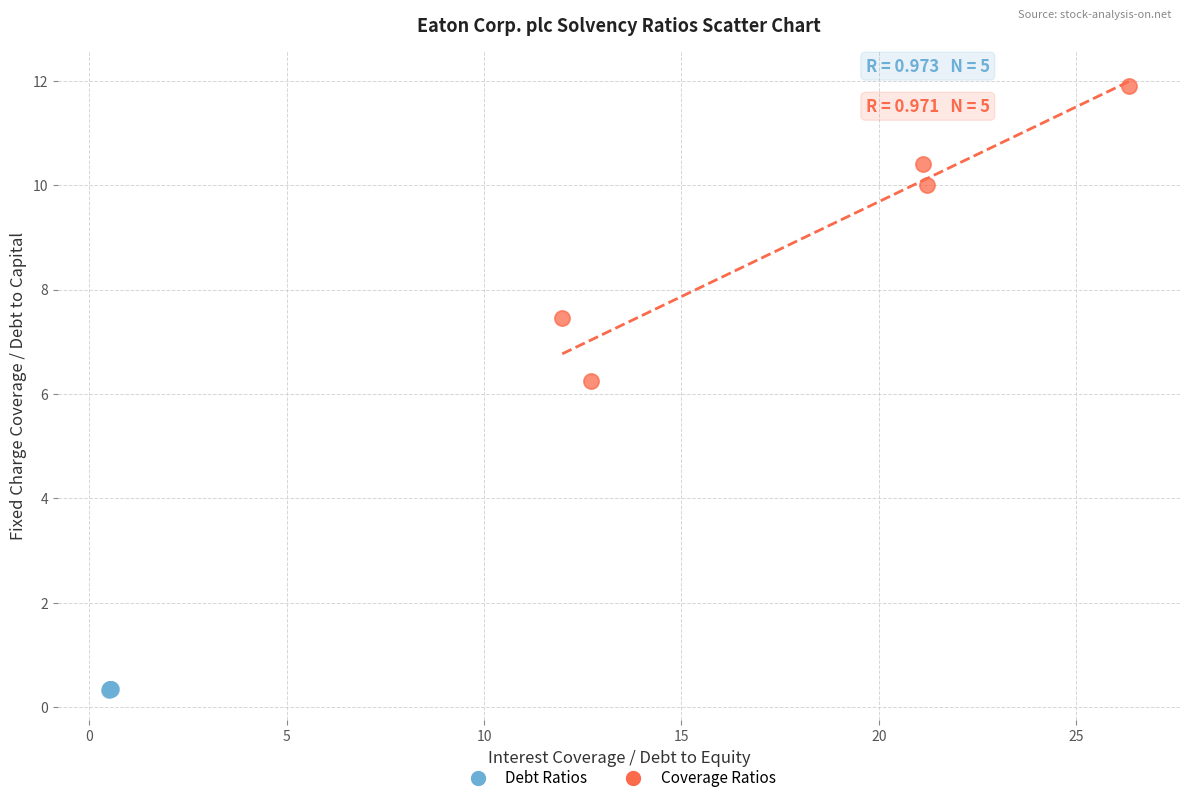

Which series reaches the maximum Y coordinate?

Coverage Ratios